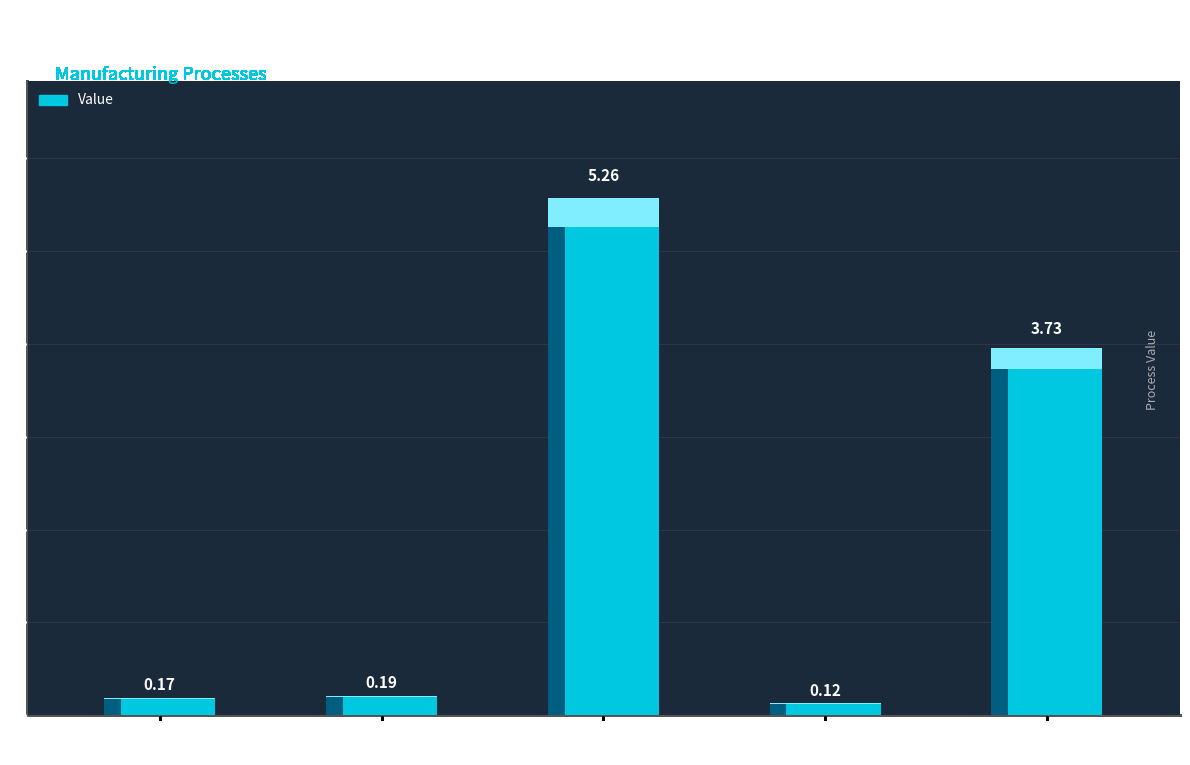

List the labels in order of value, smallest first.

Washing, Attaching handle, Heating, Punshing and pressing of pan, Spraying